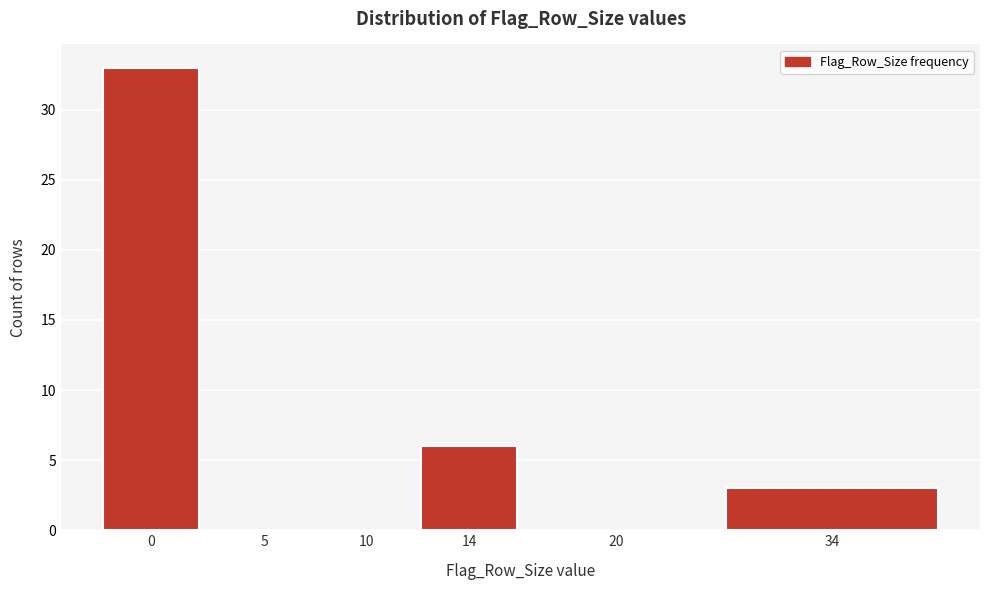

Reading left to right, transcribe all the data shown in this chart.

0=33	5=0	10=0	14=6	20=0	34=3